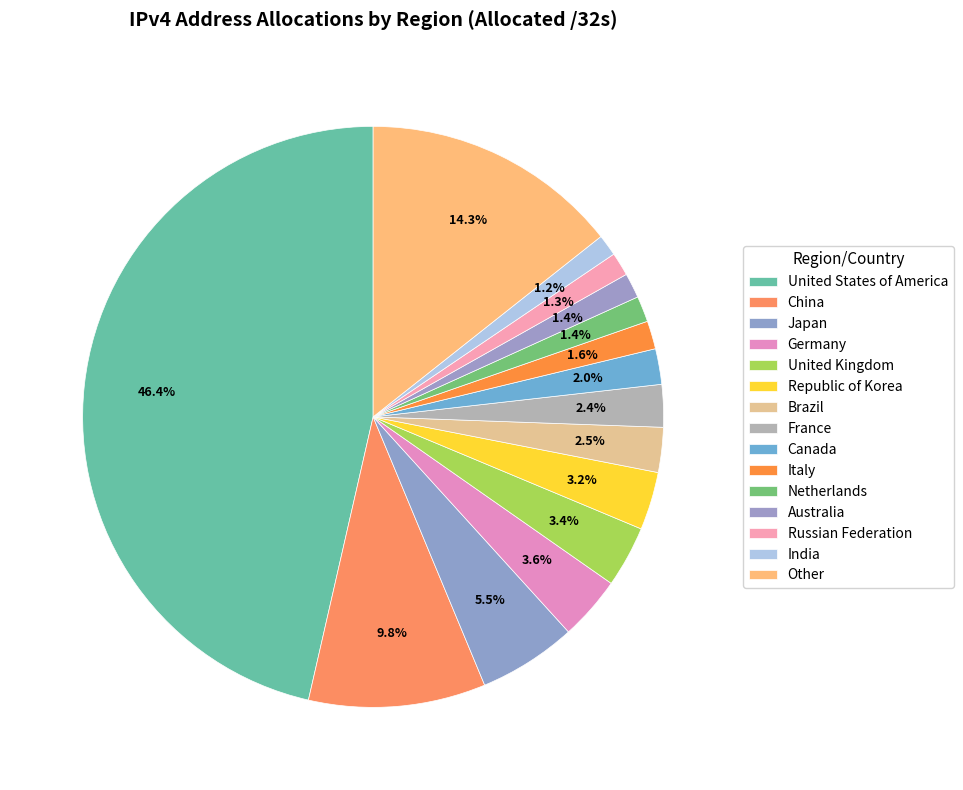

What is the total percentage of China and India?

11.0%